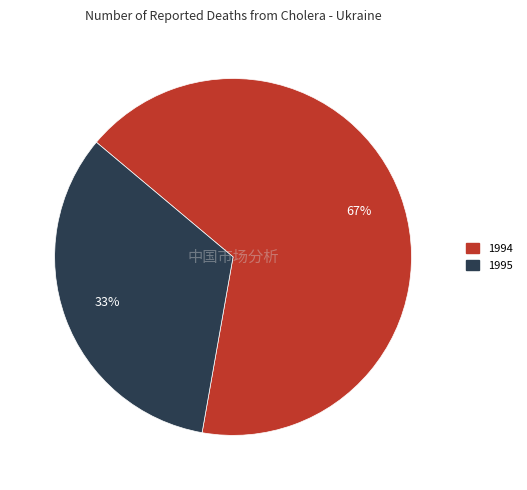

How many segments does this pie chart have?

2